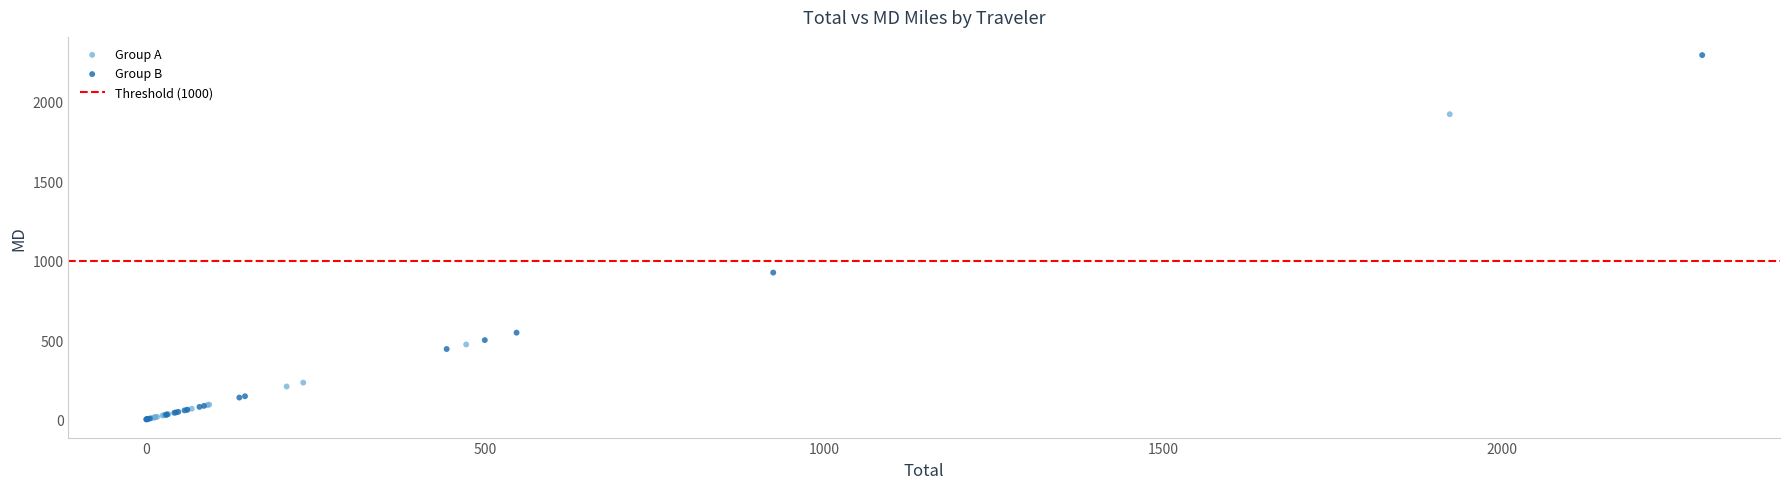

Which series contains the highest Y value?

Group B